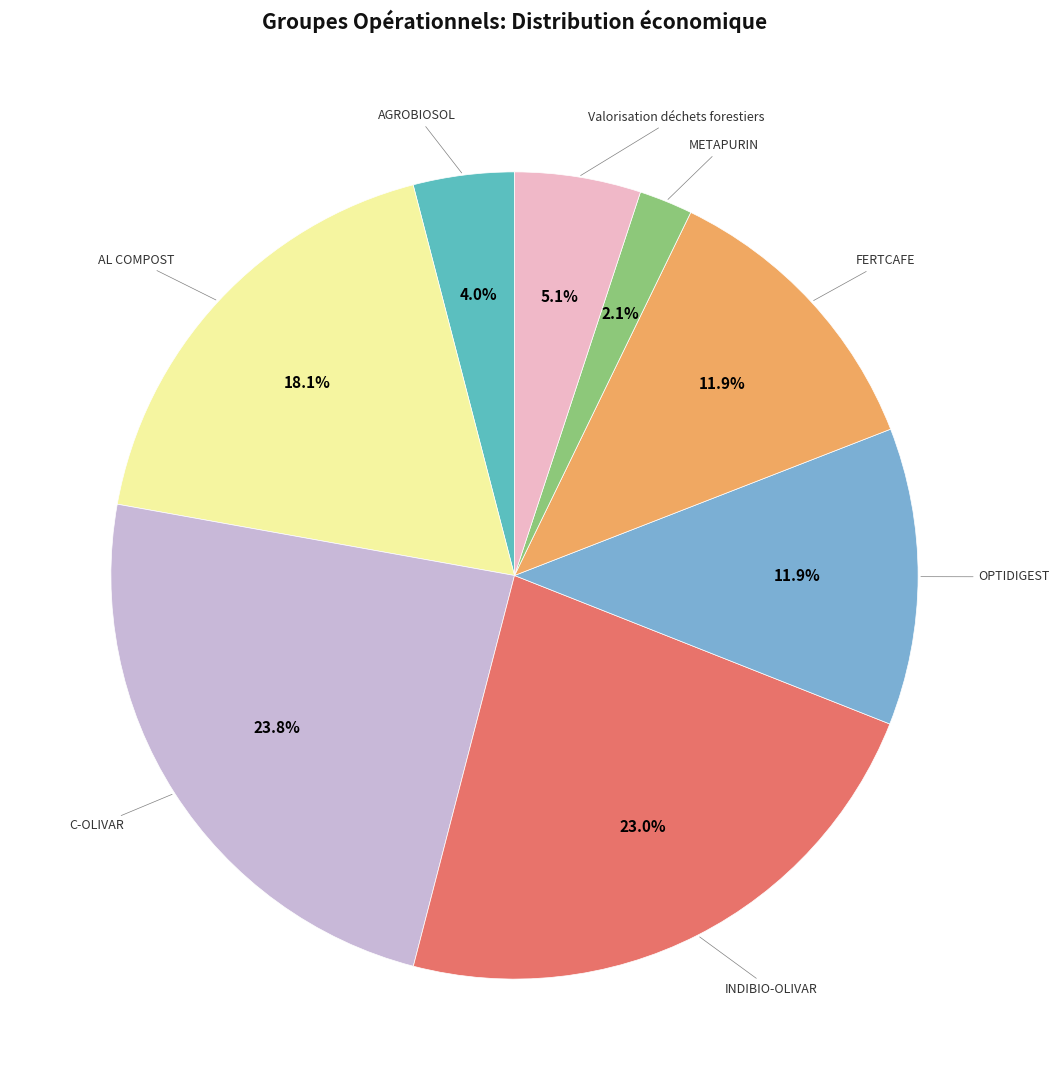

Does any single category account for the majority?

No